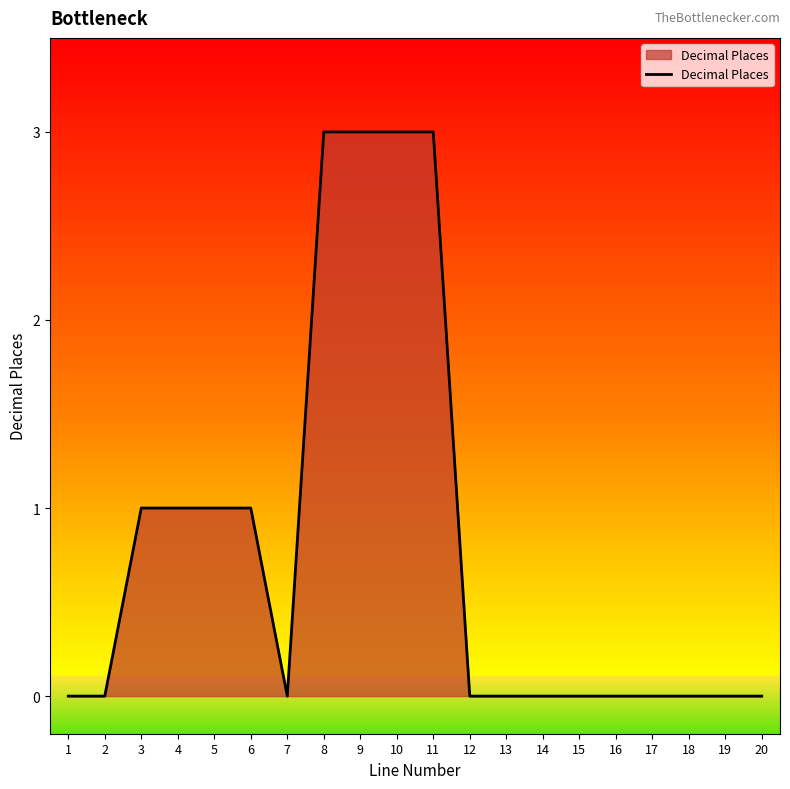

How many values are between 0 and 1?

16